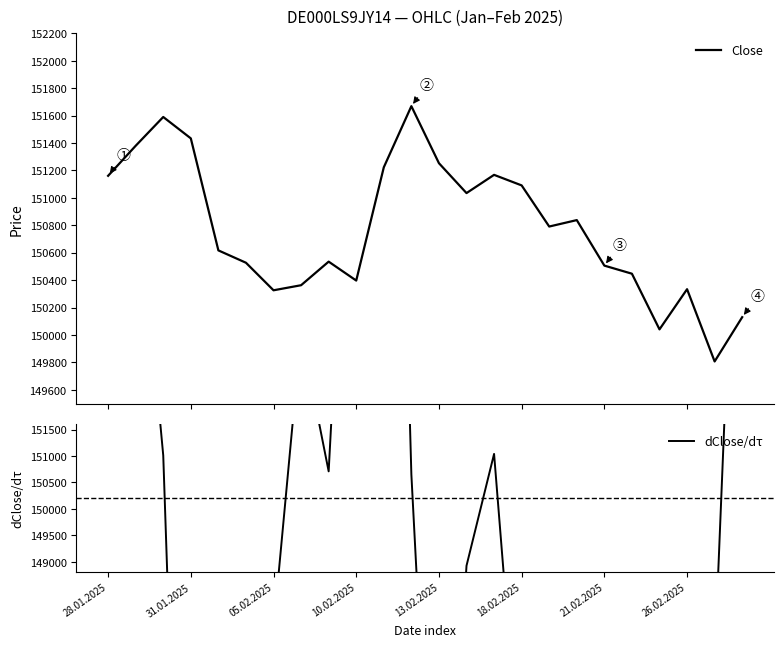

How many lines are shown in the chart?

2